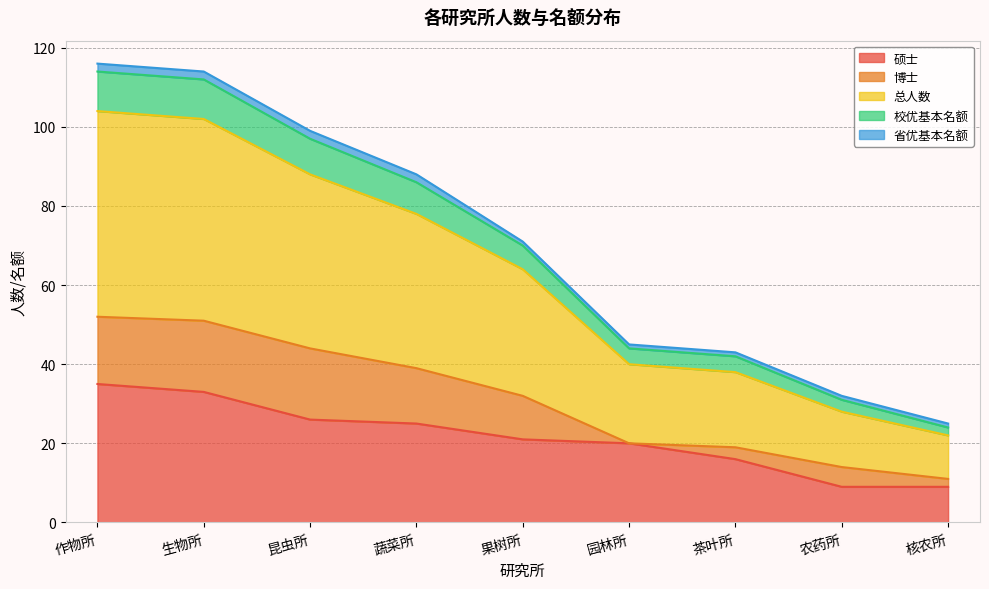

What is the sum of the 总人数 values at 生物所 and 作物所?

103